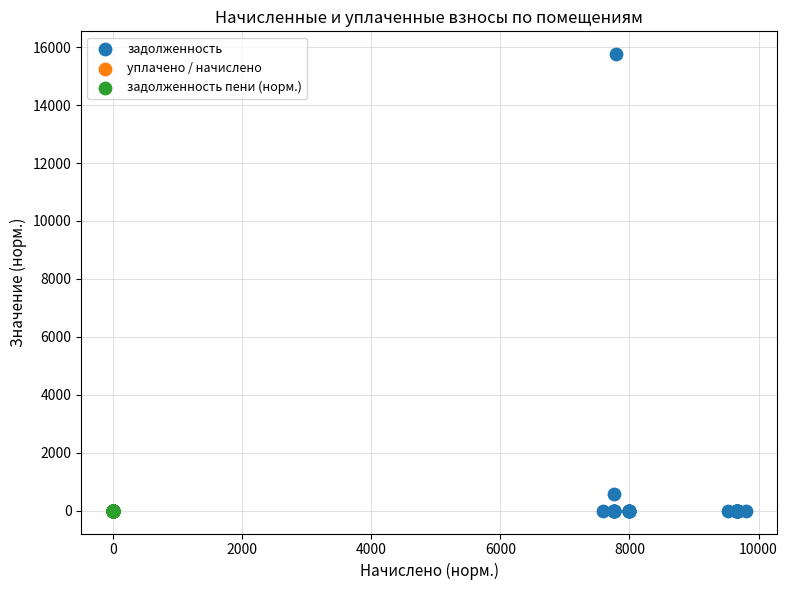

Which series contains the highest Y value?

задолженность